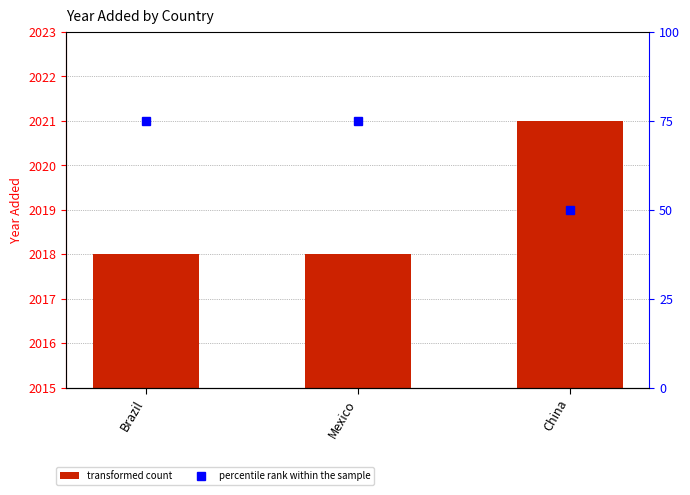

At which category is the sum across all series the highest?

Brazil